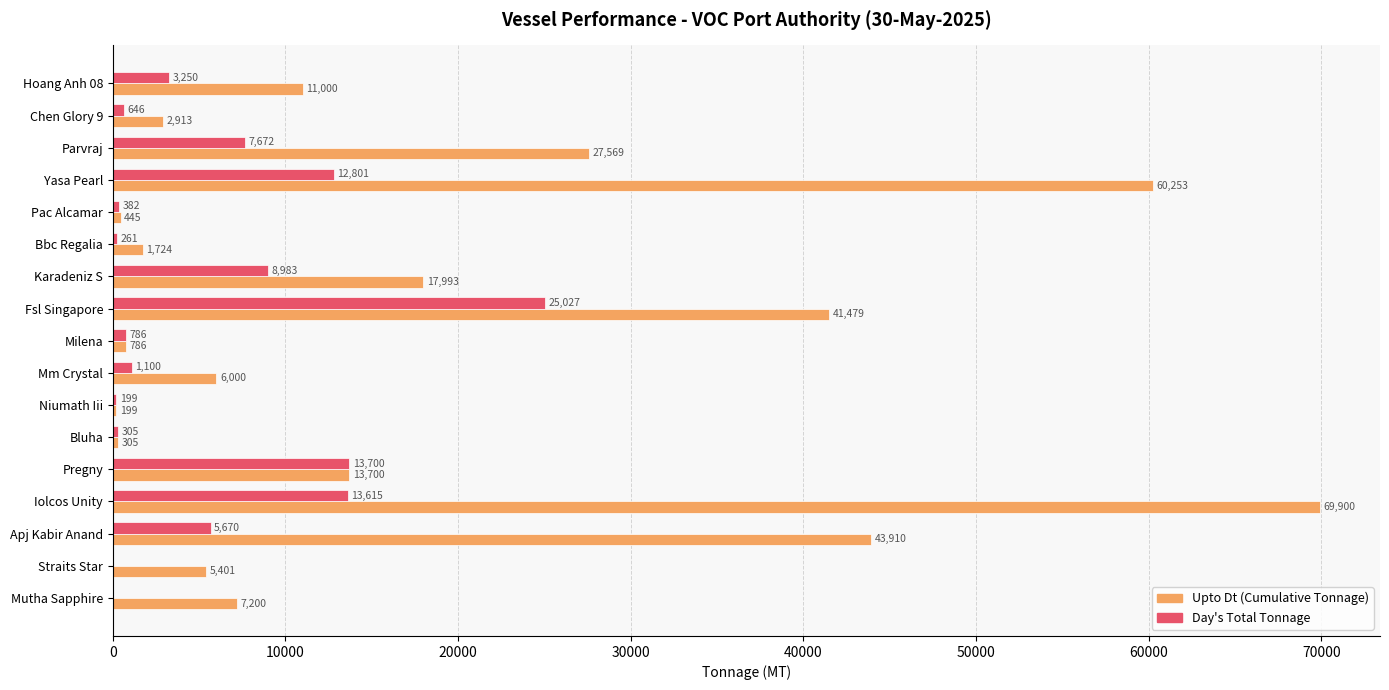

Where is Upto Dt (Cumulative Tonnage) nearest to the value 35049?

Fsl Singapore